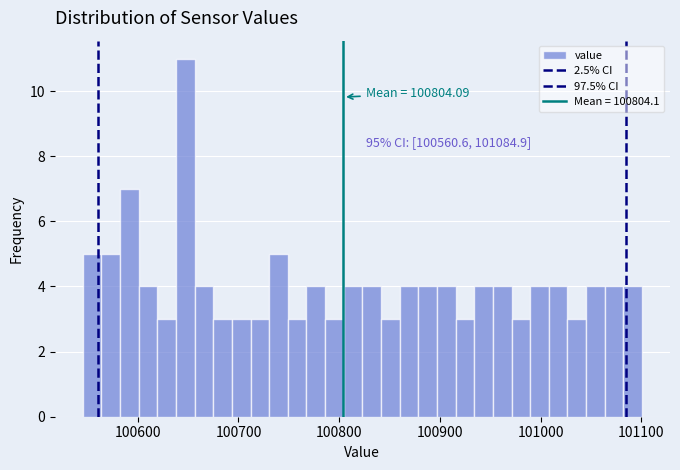

Read against the x-axis, roughly where is the centre of the tallest bar?

100650